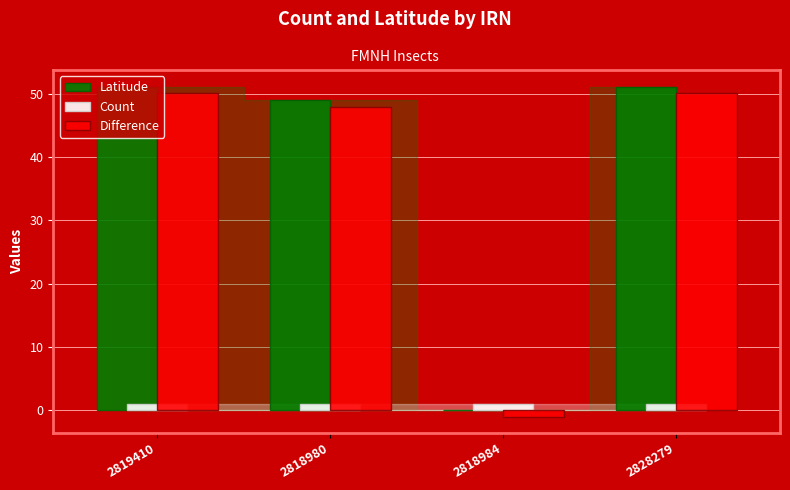

Is it true that Latitude equals 49.0 at 2818980?

True